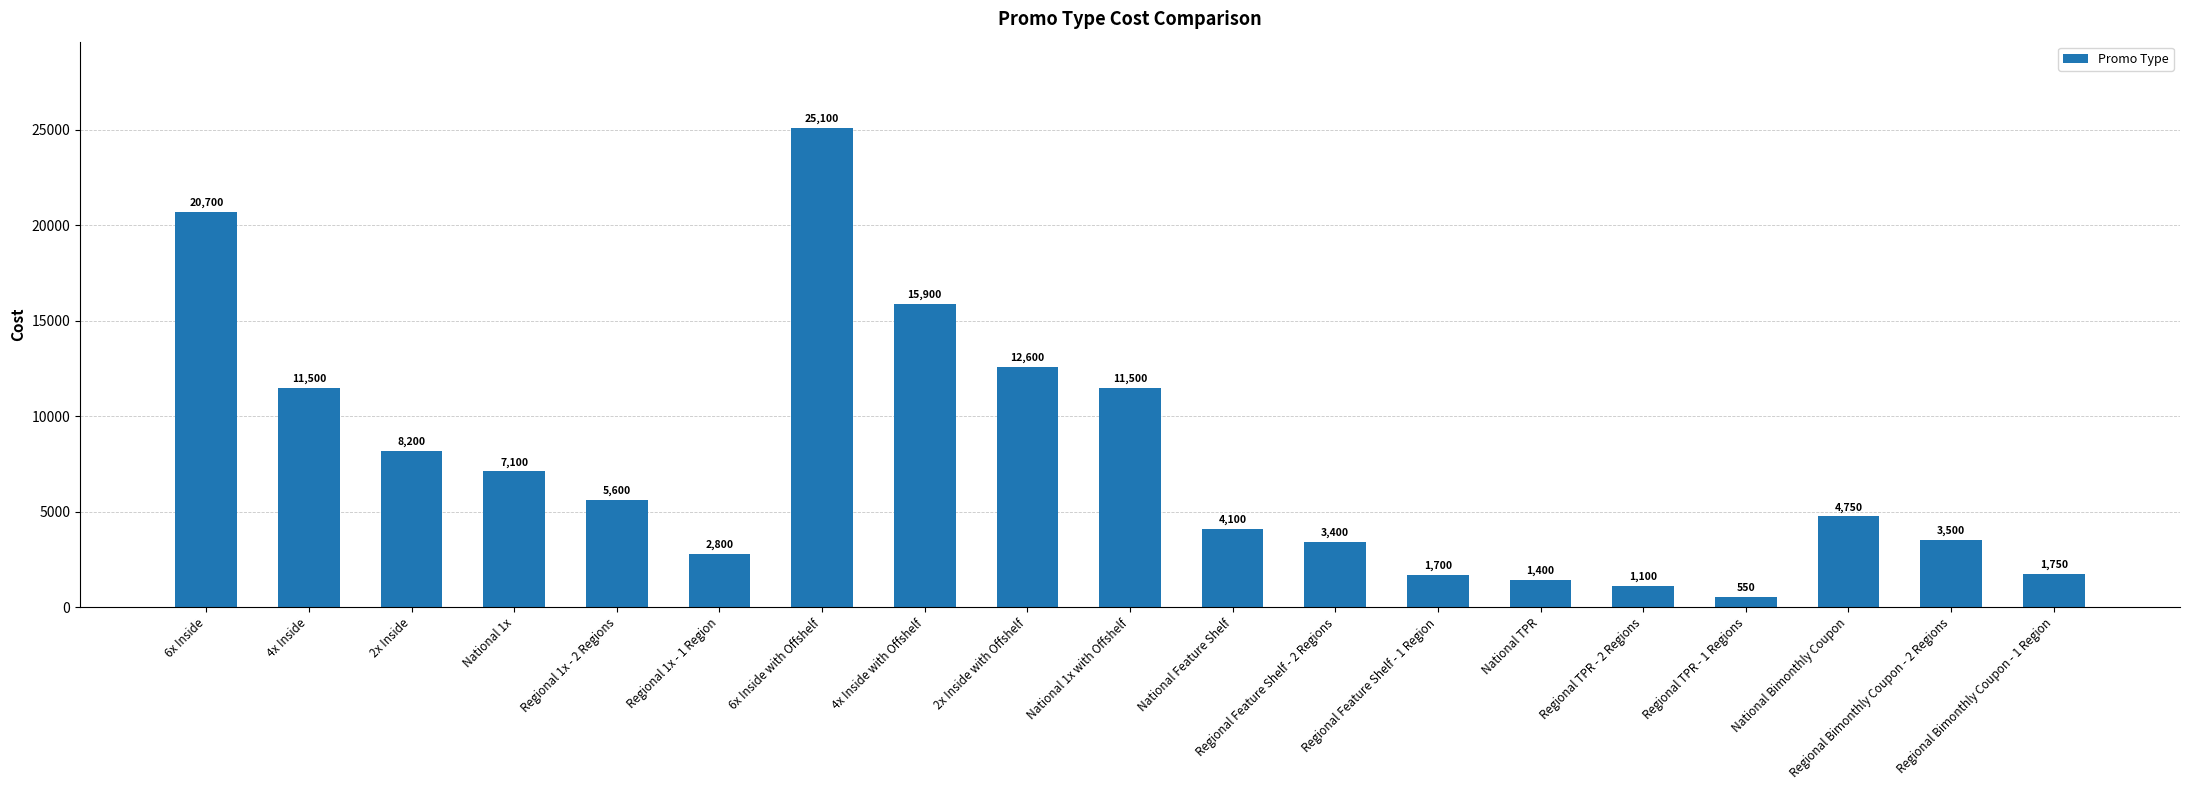

What is the label of the 7th bar from the left?

6x Inside with Offshelf